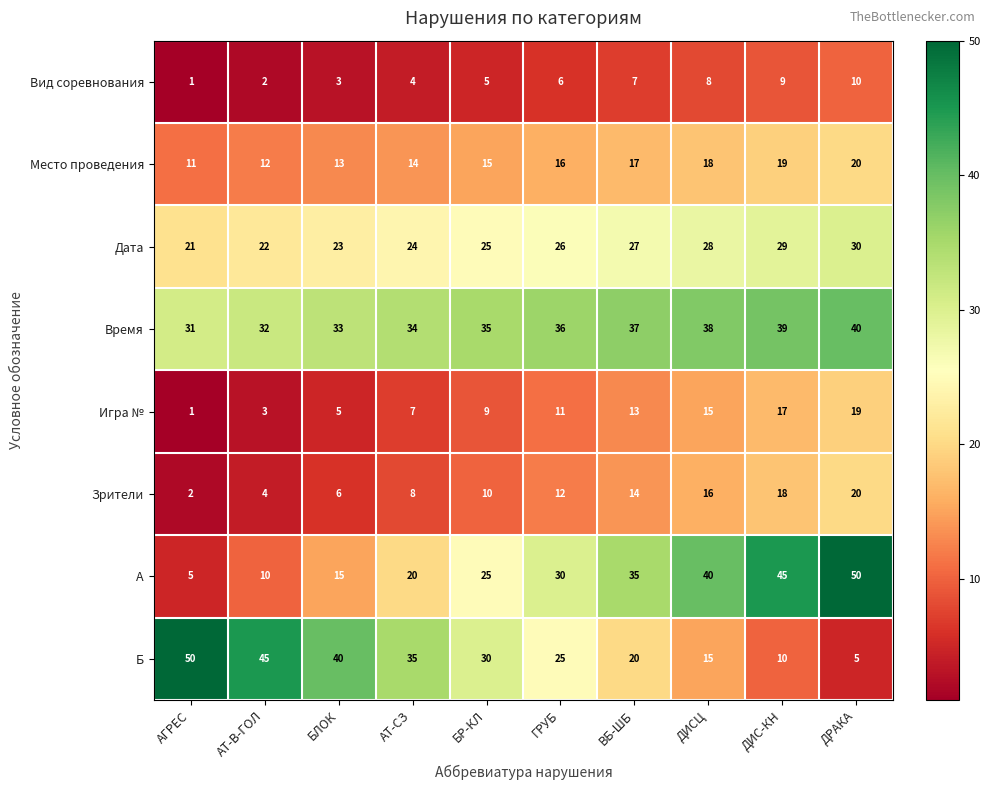

What is the spread (max minus min) of values at ВБ-ШБ?

30